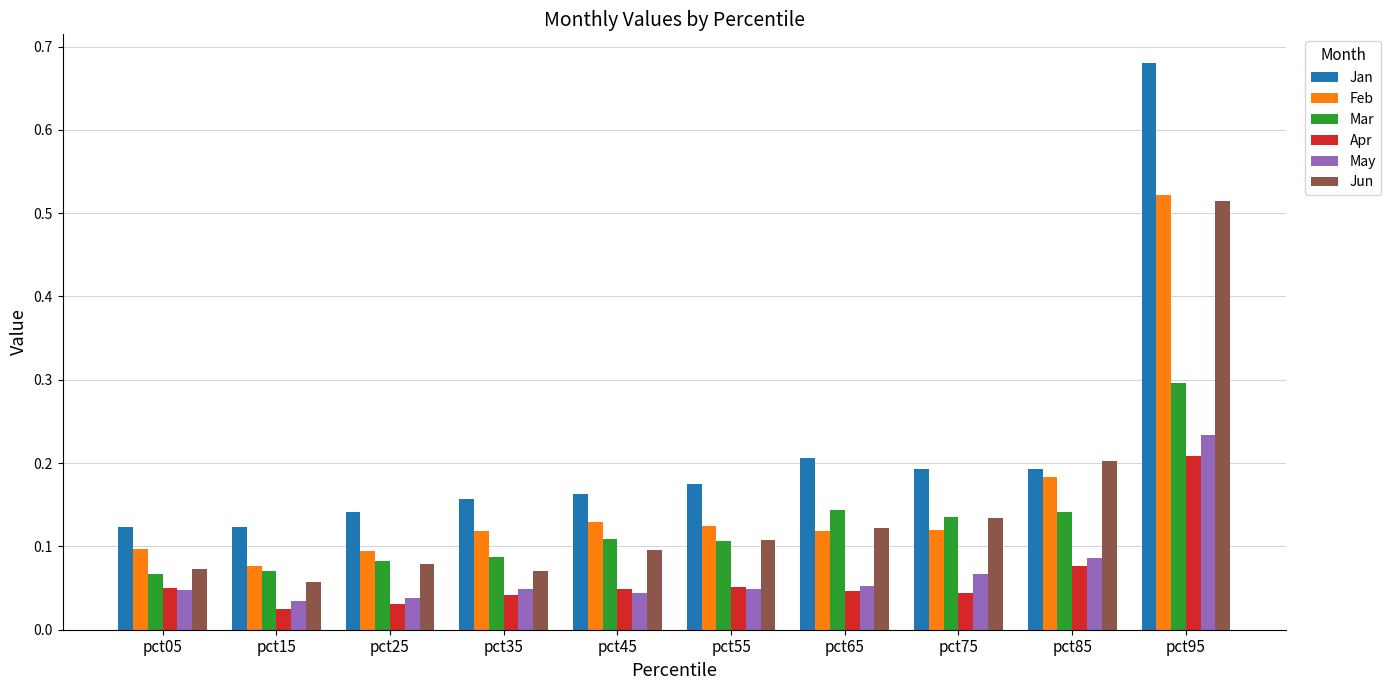

Rank the series by their maximum value, from lowest to highest.

Apr, May, Mar, Jun, Feb, Jan